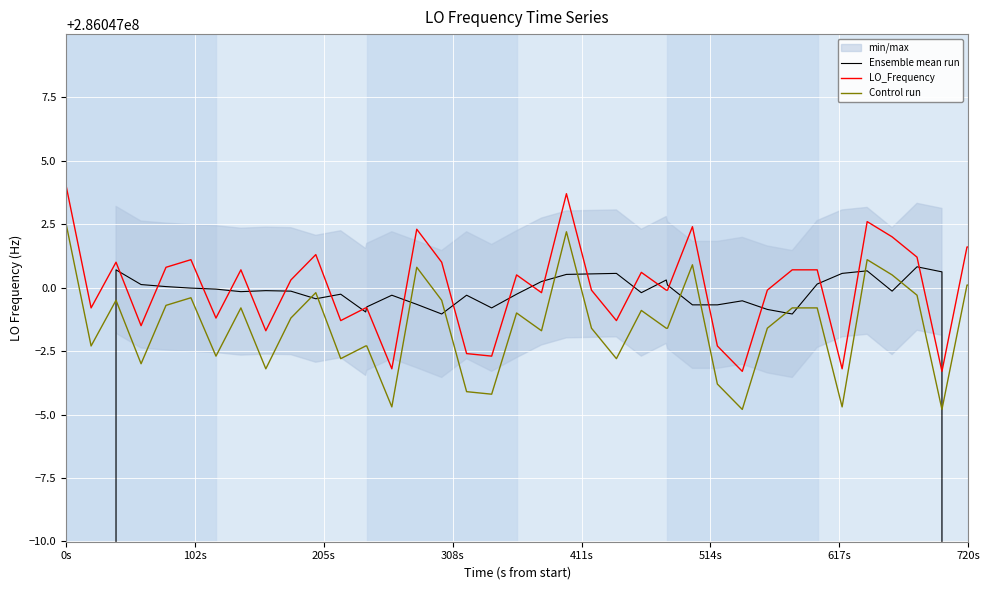

List the series in order of their peak value, highest first.

LO_Frequency, Control run, Ensemble mean run